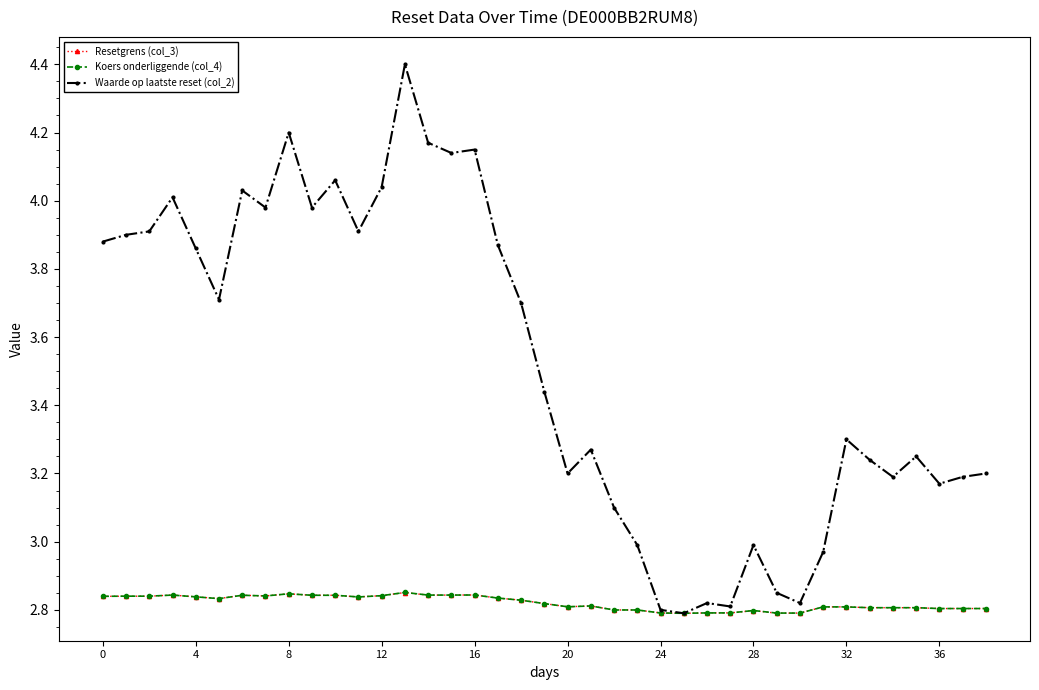

True or false: Resetgrens (col_3) has more than 0 points higher than both neighbors.

True